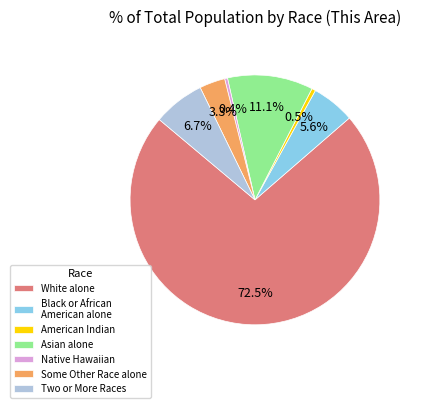

Between Asian alone and Black or African American alone, which is larger?

Asian alone